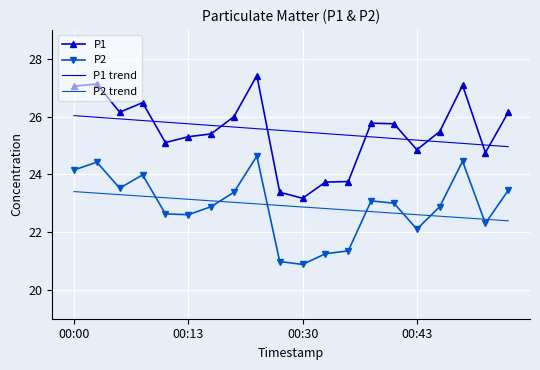

True or false: P1 and P2 trend cross at least once.

False